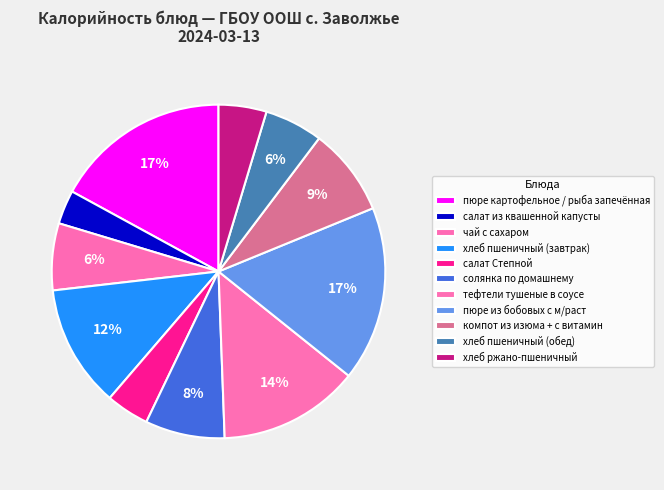

What is the largest slice in the pie chart?

пюре картофельное / рыба запечённая